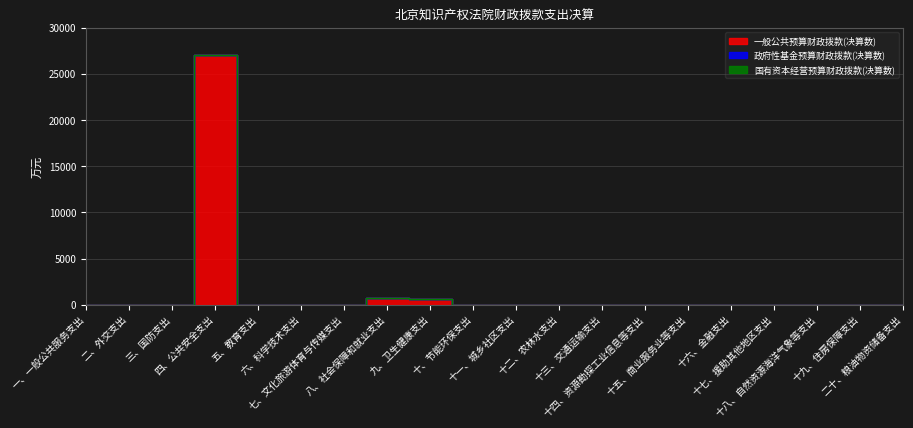

Which label corresponds to the largest value in the chart?

四、公共安全支出